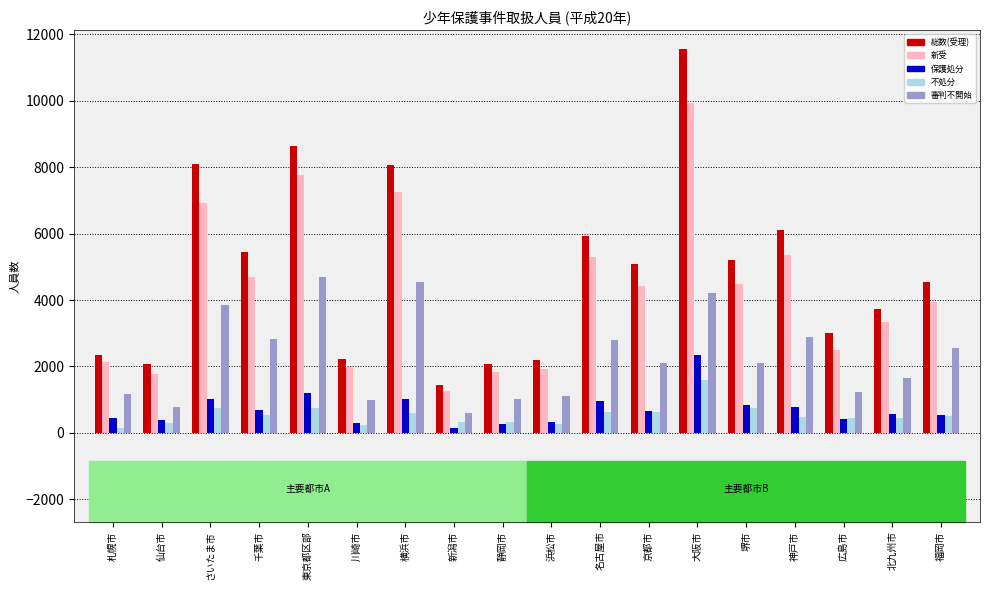

Which label corresponds to the largest value in the chart?

大阪市